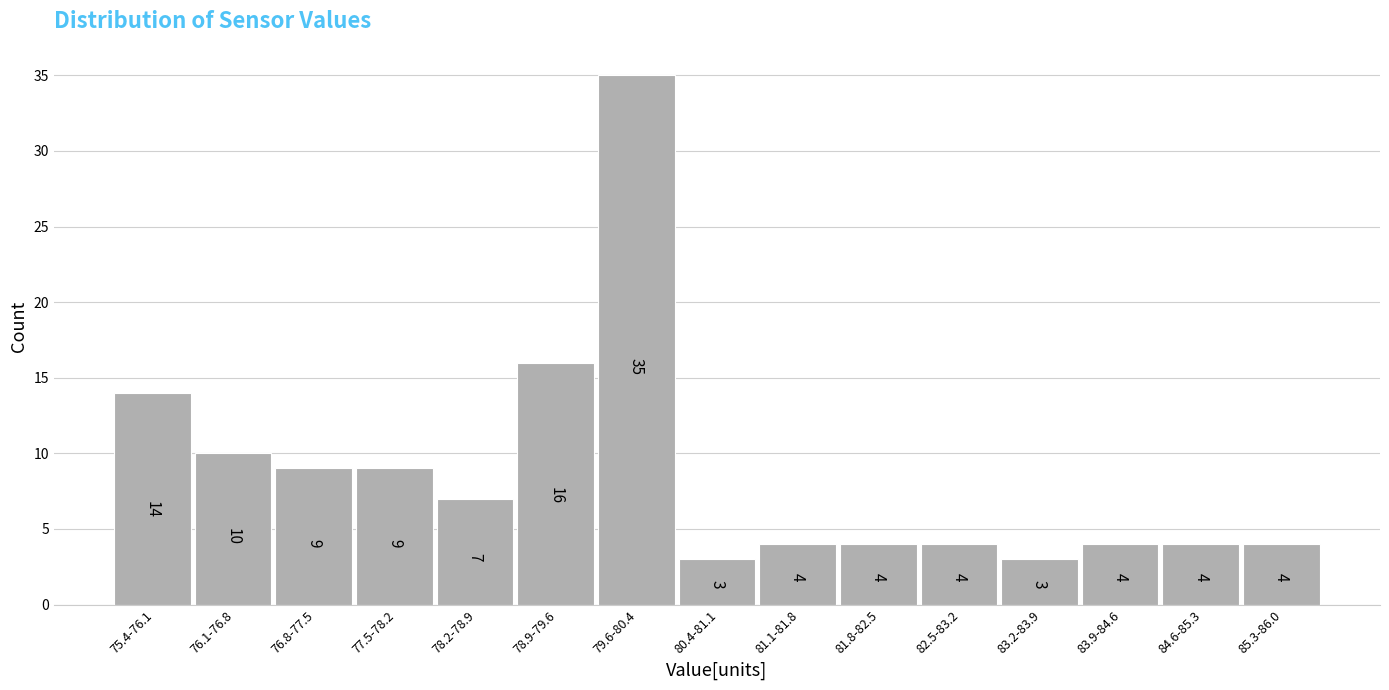

Reading left to right, list all the values displayed in this chart.

75.4-76.1=14	76.1-76.8=10	76.8-77.5=9	77.5-78.2=9	78.2-78.9=7	78.9-79.6=16	79.6-80.4=35	80.4-81.1=3	81.1-81.8=4	81.8-82.5=4	82.5-83.2=4	83.2-83.9=3	83.9-84.6=4	84.6-85.3=4	85.3-86.0=4